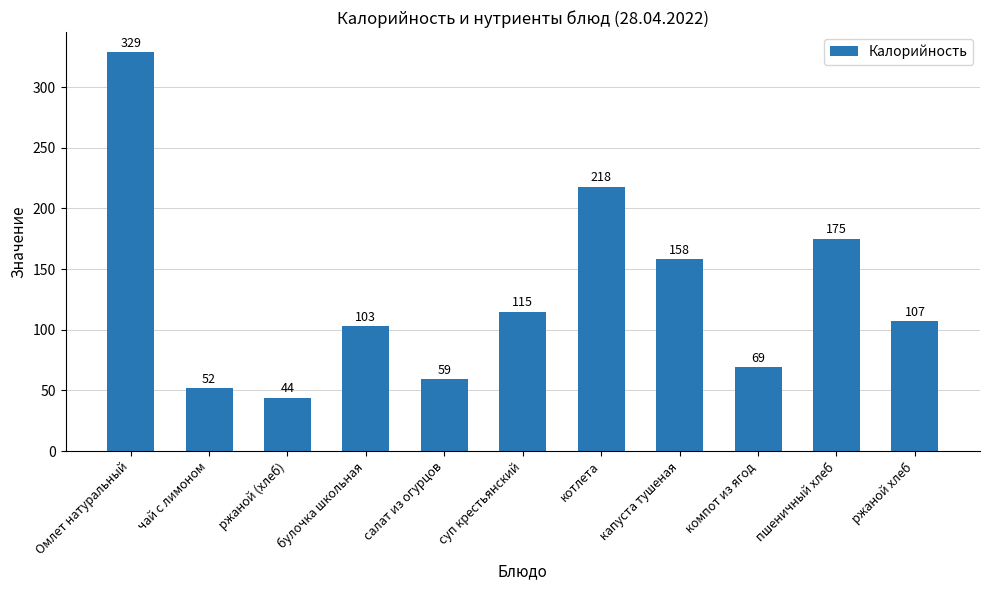

What is the difference between the values at компот из ягод and ржаной (хлеб)?

25